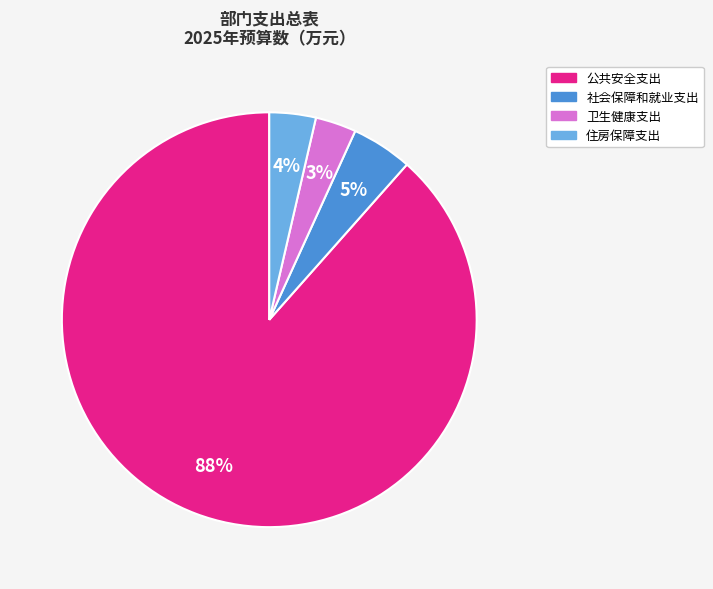

To the nearest percent, what is the average slice percentage?

25%